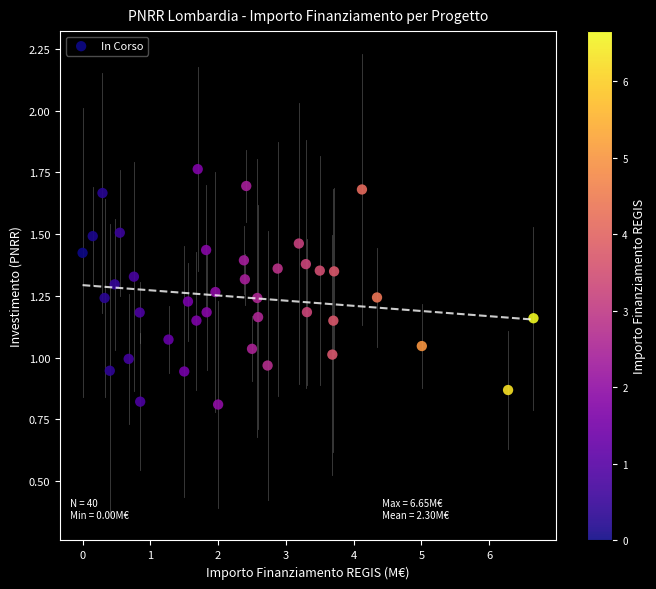

What is the range of X values (max minus min)?

6.7